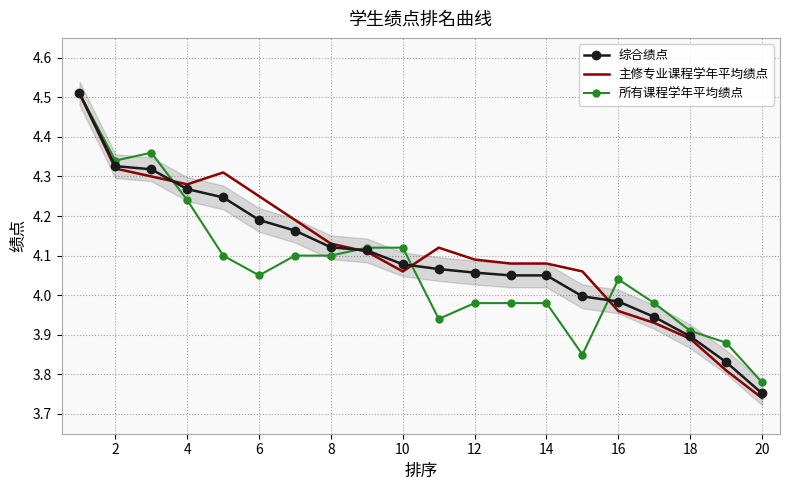

Which category has the lowest value in the 综合绩点 series?

20